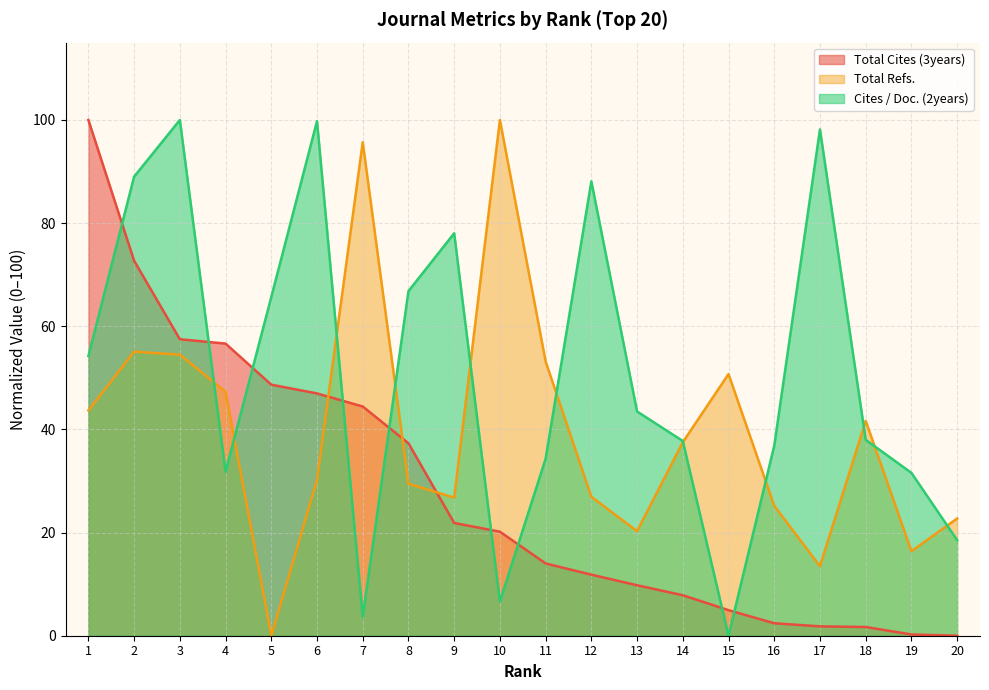

True or false: Cites / Doc. (2years) has a value of 3.7 at 7.

True